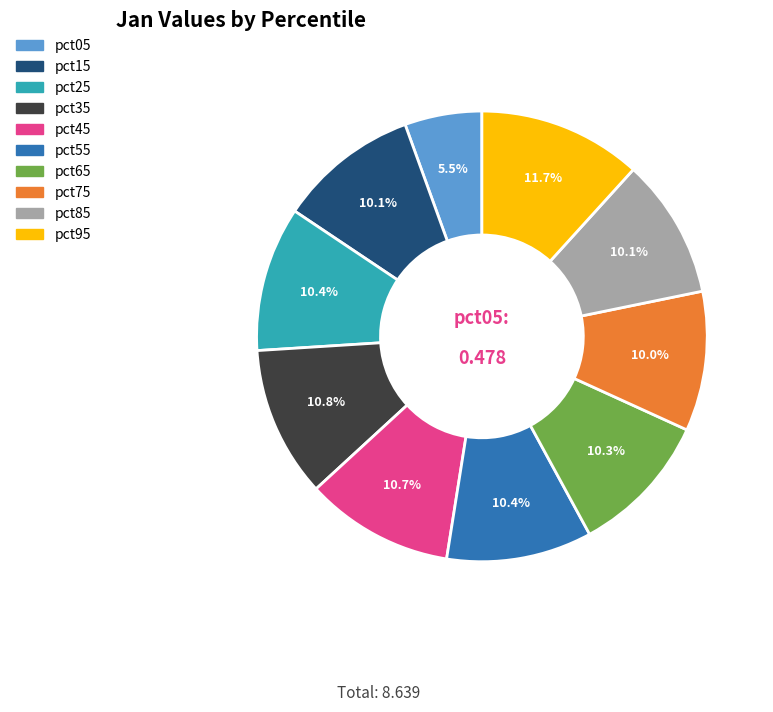

What is the total percentage of pct85 and pct35?

20.9%